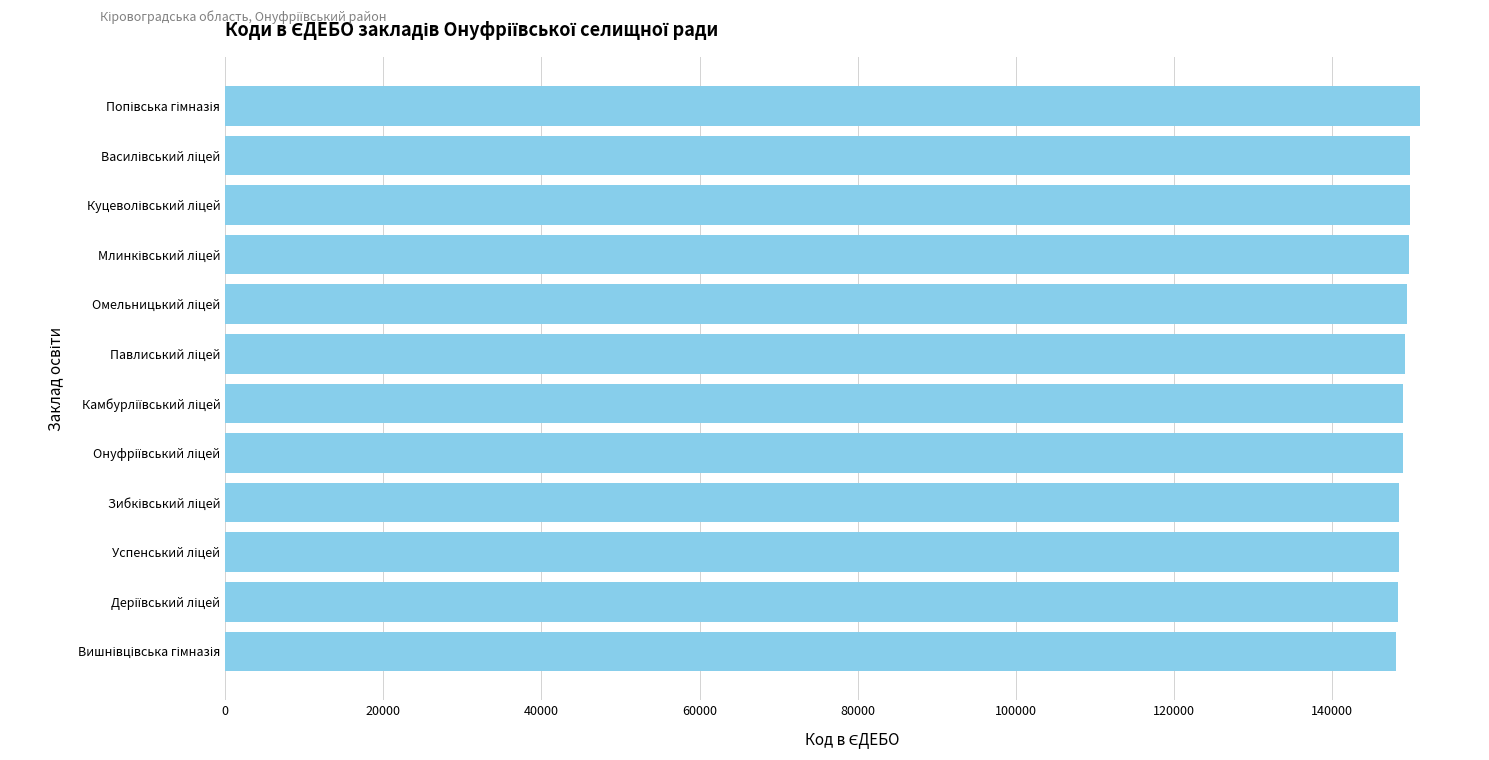

What is the minimum value shown in the chart?

148036